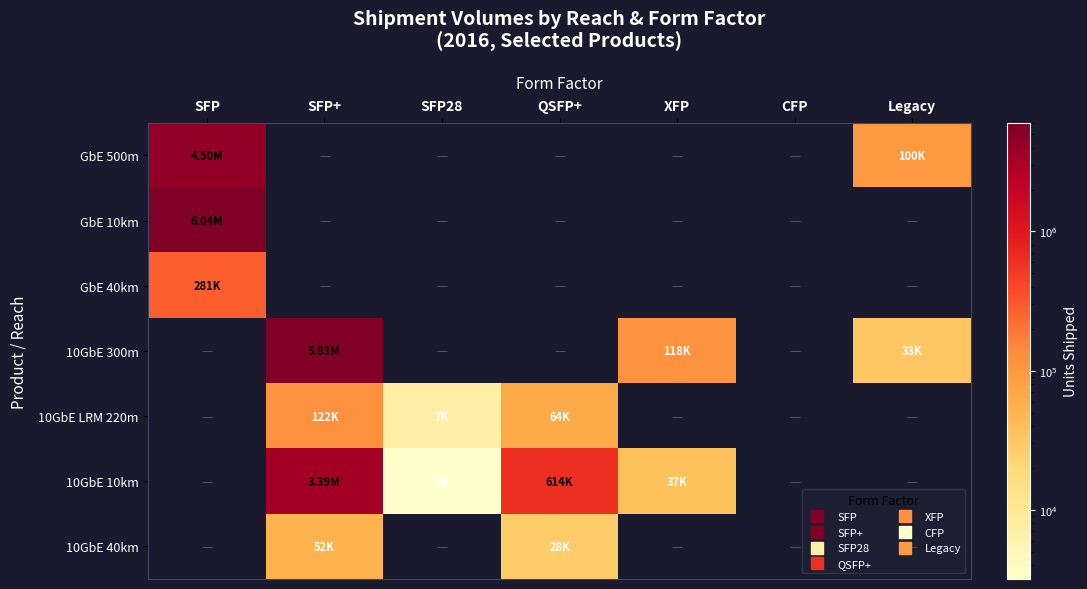

What is the difference between the highest and lowest values at SFP+?

5828784.2